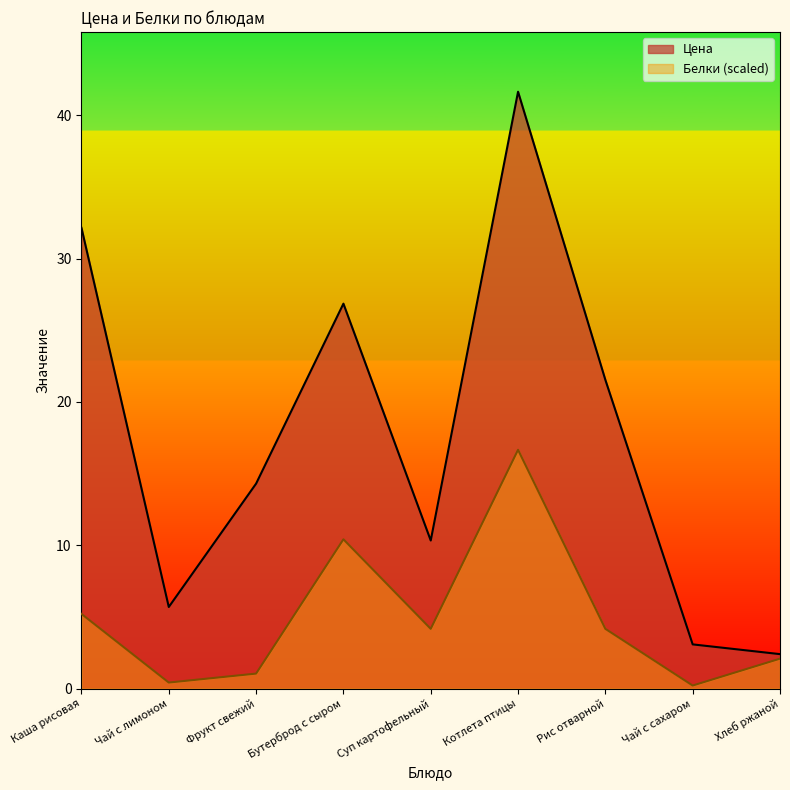

Which series has the widest spread of values?

Цена